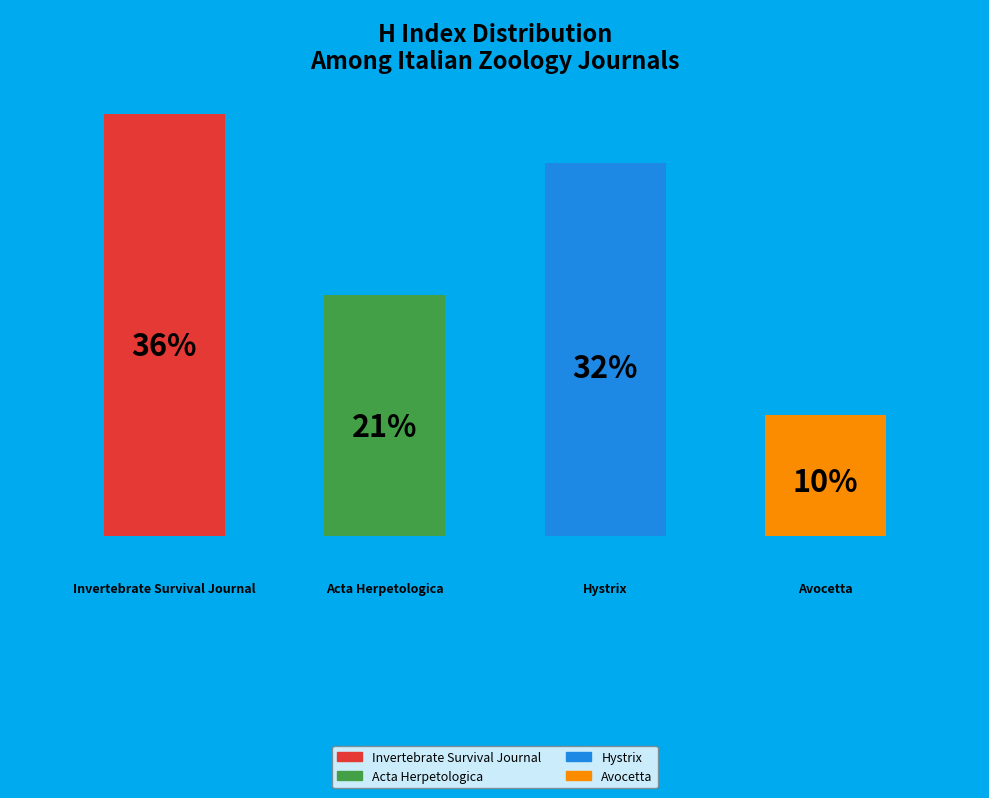

To the nearest percent, what is the average slice percentage?

25%